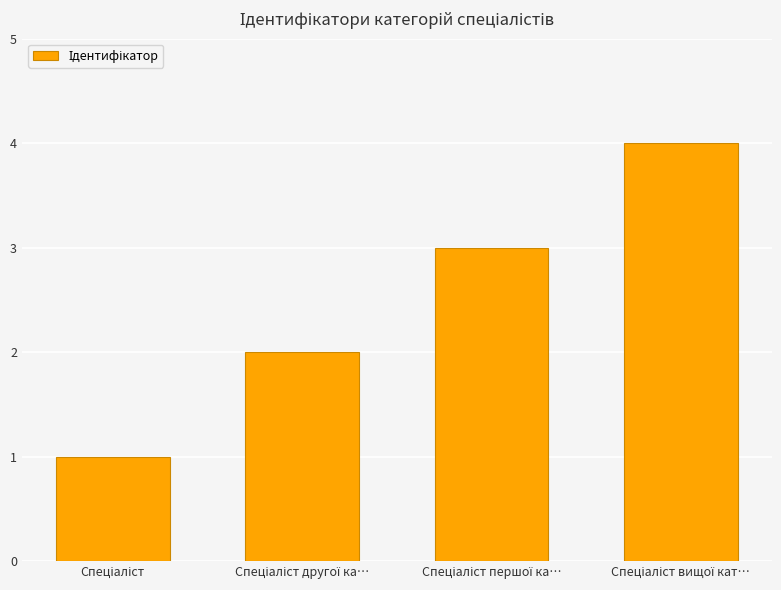

What is the maximum value shown in the chart?

4